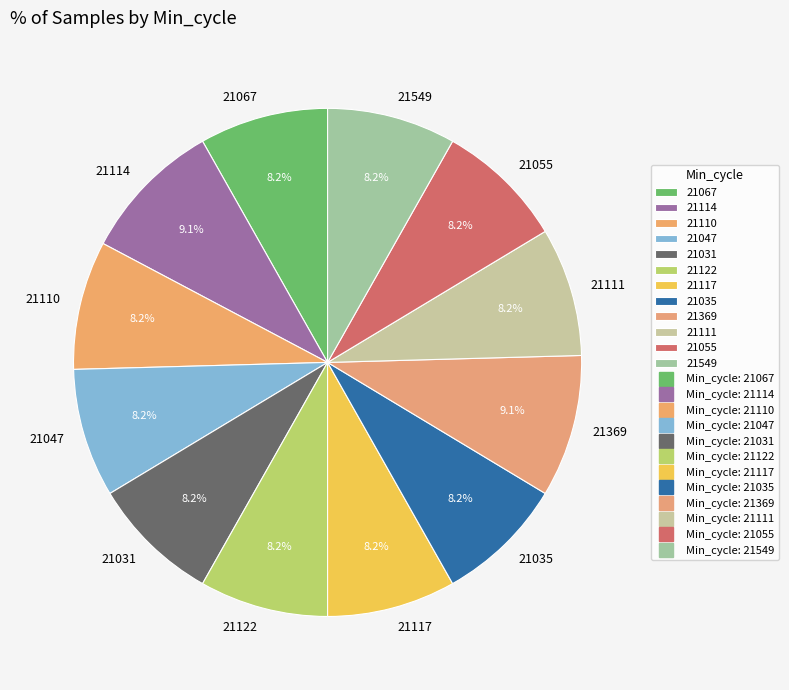

To the nearest percent, what percentage of the pie is 21055?

8%